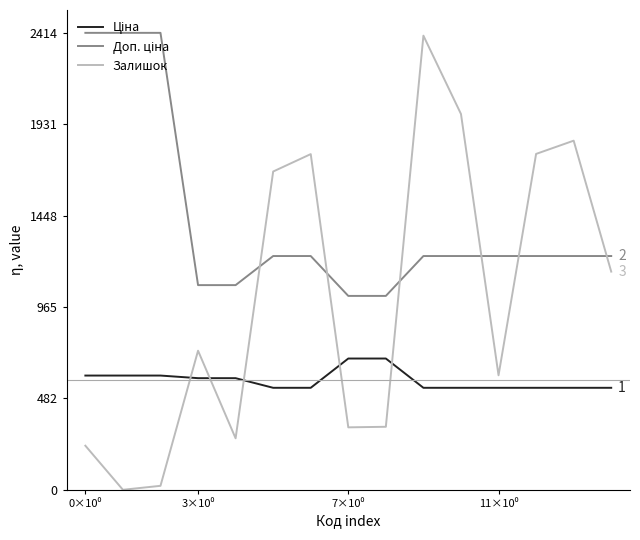

What is the maximum value shown in the chart?

2414.8